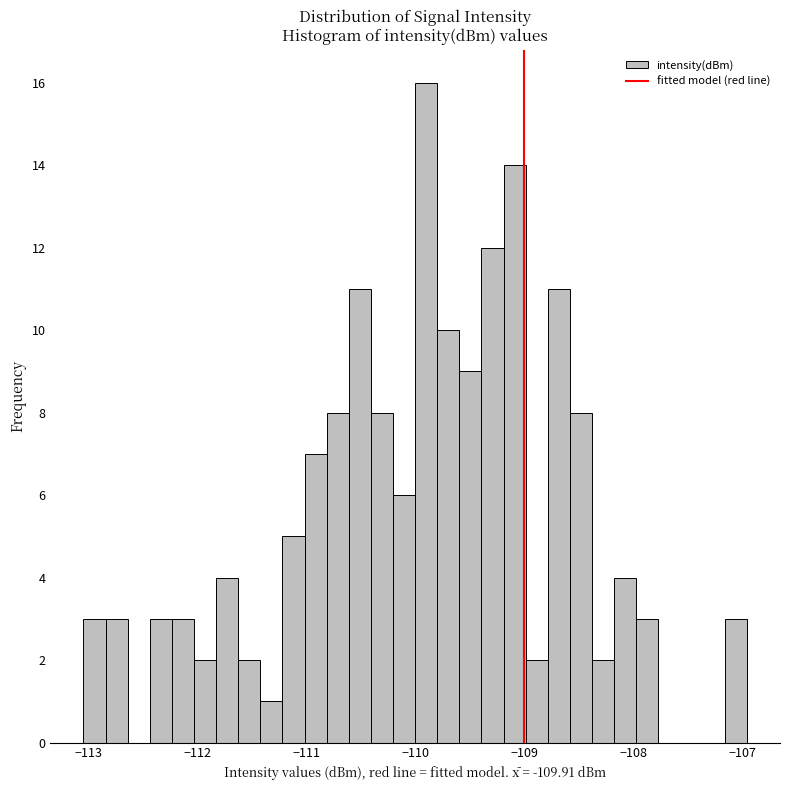

Read against the x-axis, roughly where is the centre of the tallest bar?

-109.9